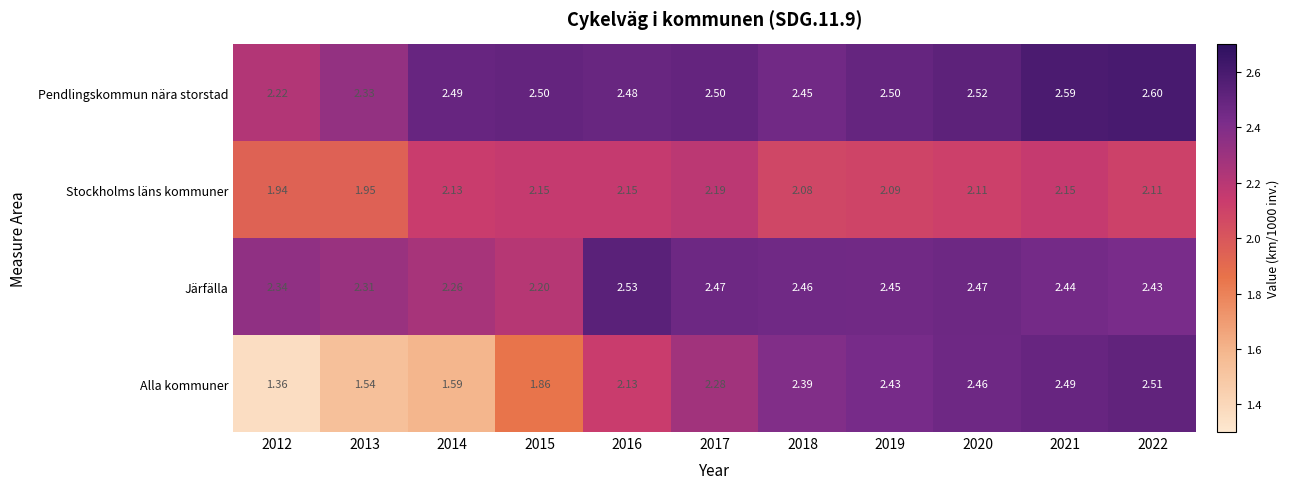

Count the number of categories in the chart.

11